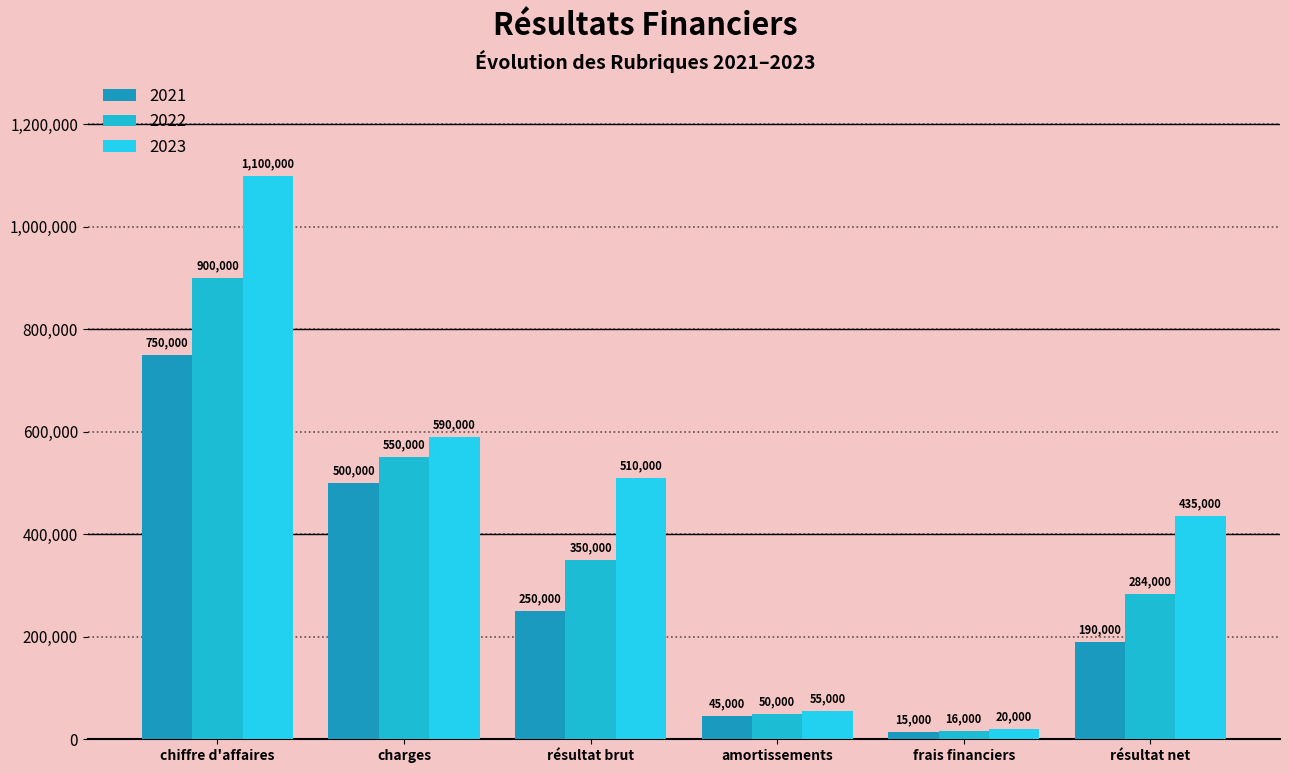

Where does the 2022 series first go above 350000?

chiffre d'affaires